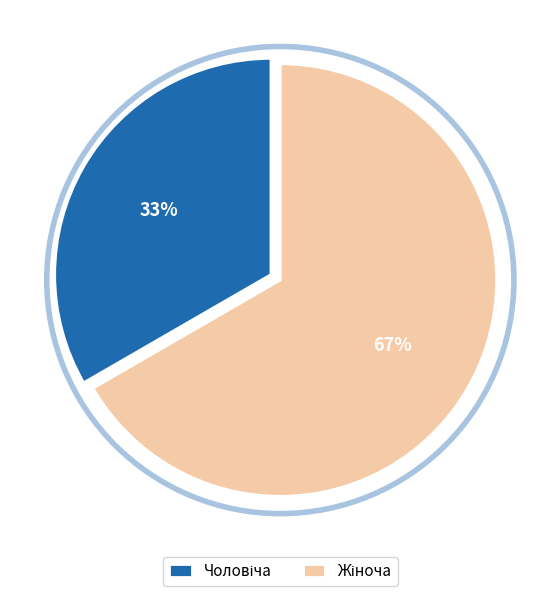

How many segments does this pie chart have?

2